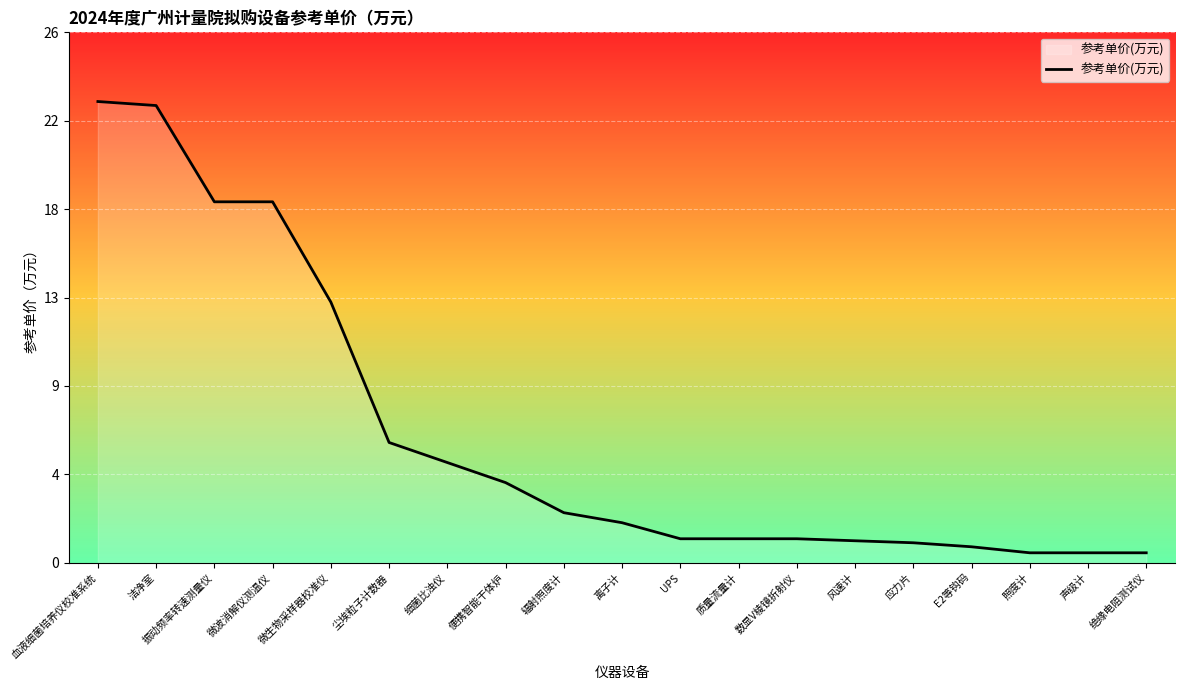

What is the approximate value at 照度计?

0.5